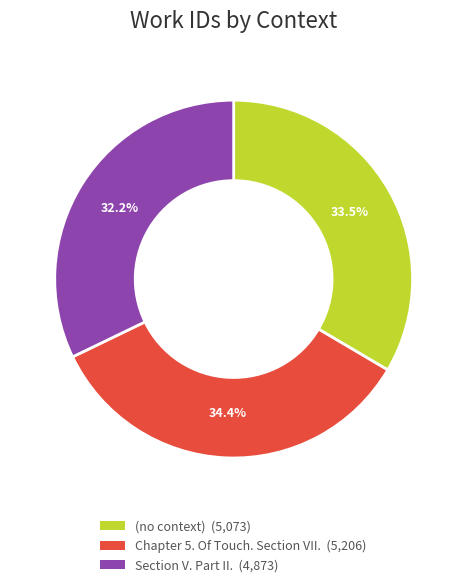

True or false: Section V. Part II. accounts for 32% of the total.

True